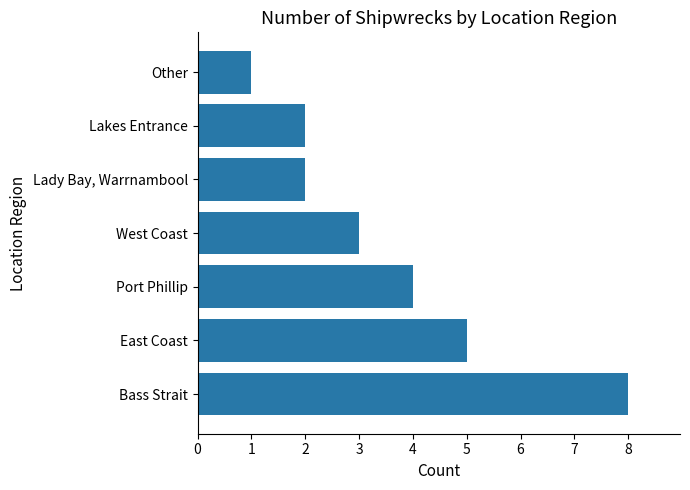

The value at Lady Bay, Warrnambool is 2. True or false?

True